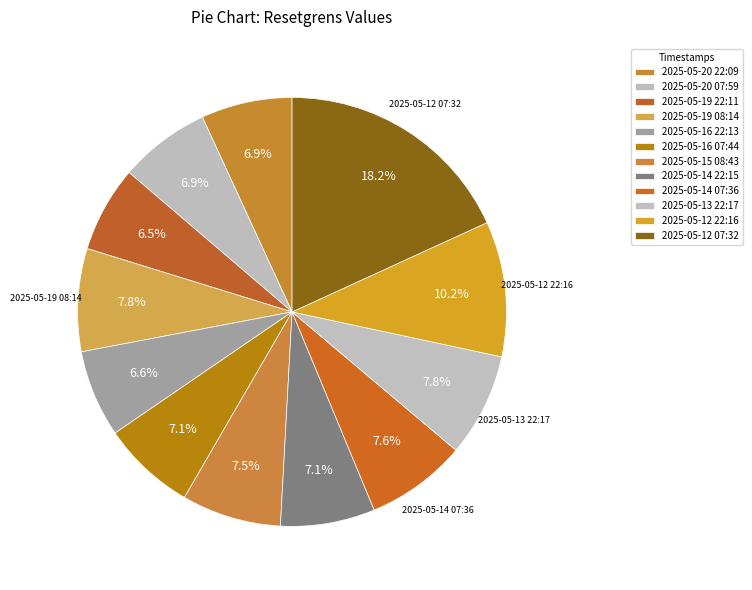

To the nearest percent, what is the difference between the largest and smallest slice percentages?

12%